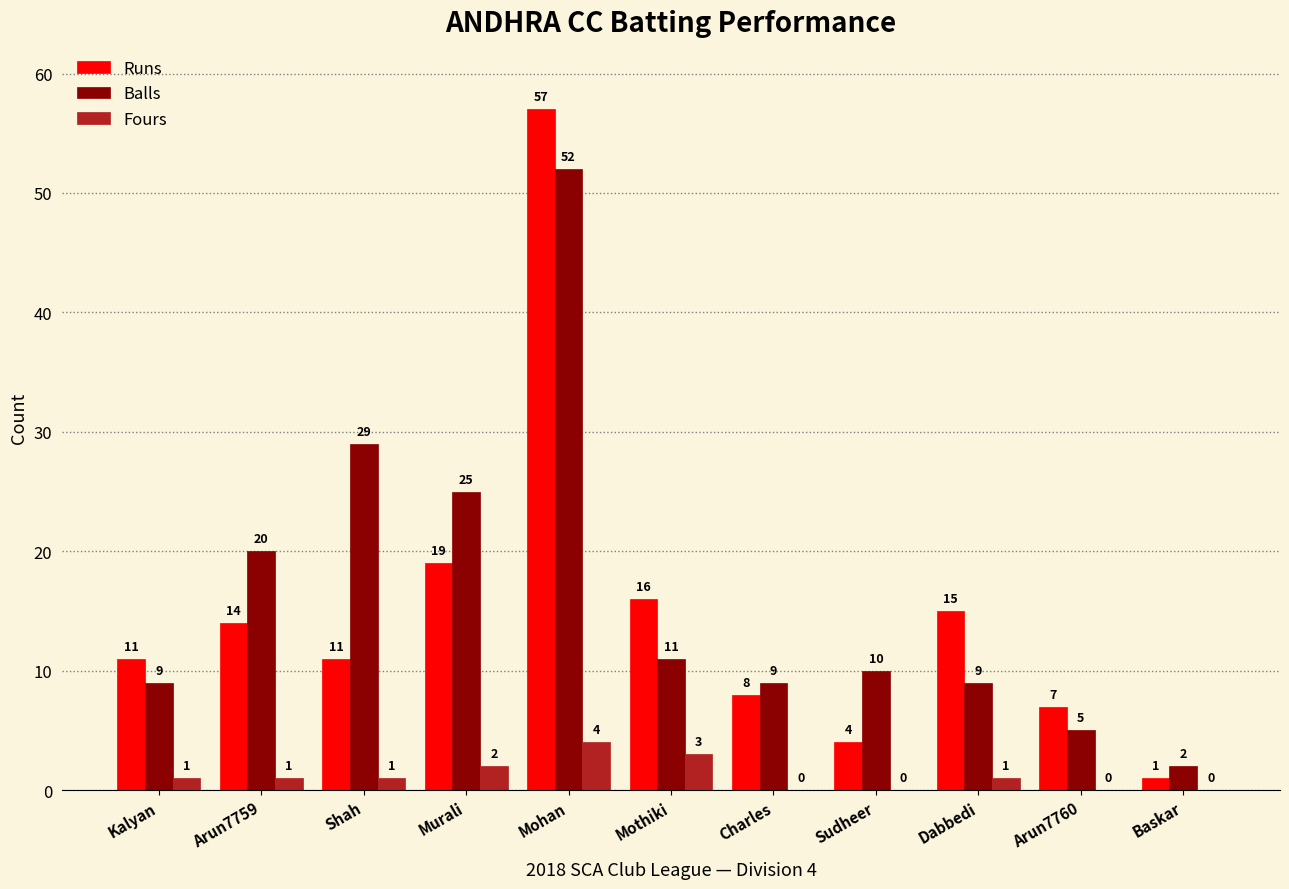

What is the total value across all series at Arun7759?

35